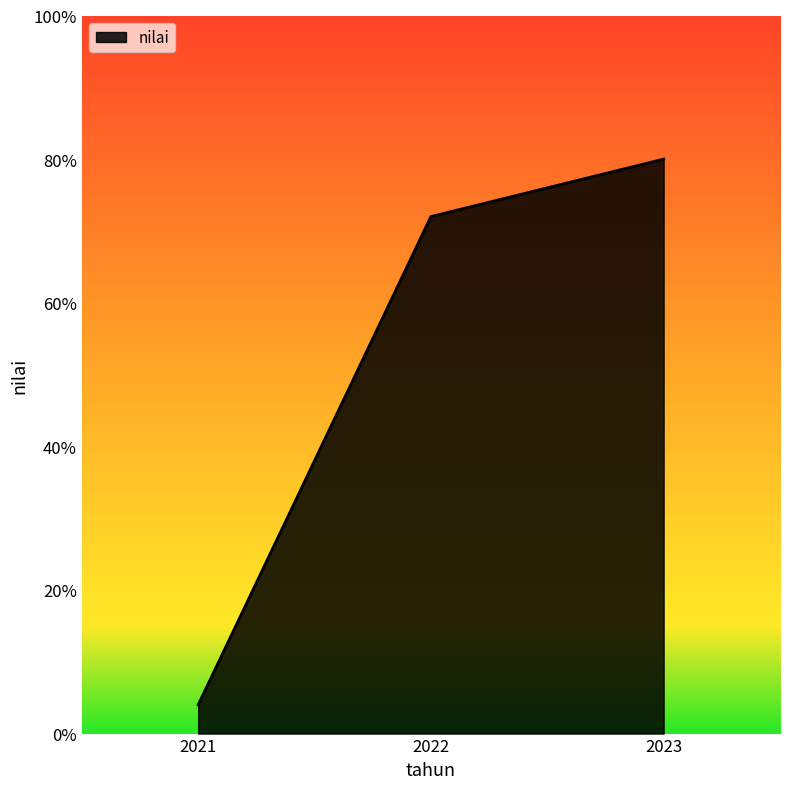

Reading left to right, transcribe all the data shown in this chart.

4	72	80